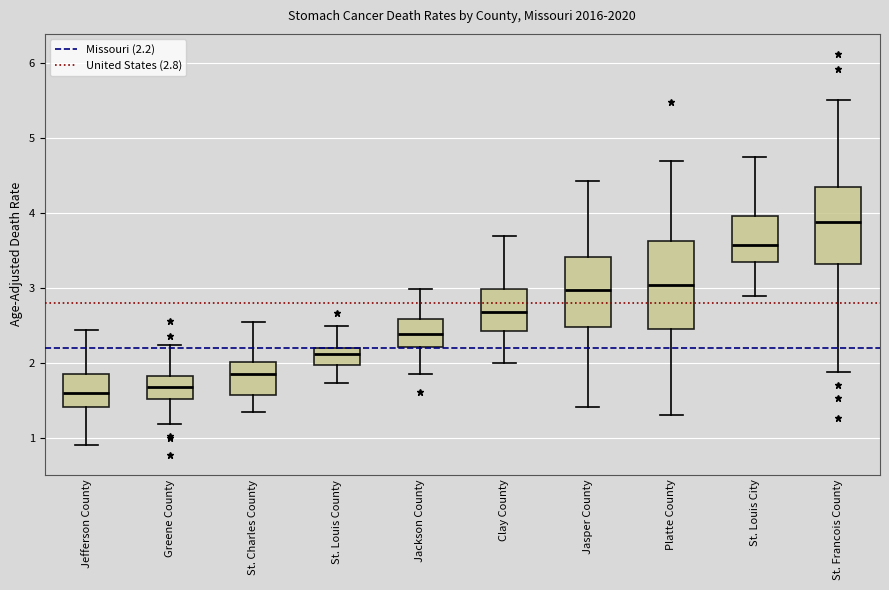

Reading left to right, transcribe this box plot: for each box, give where its median line is, the range the box spans, and where its two whiskers end, as read against the y-axis. The values are not printed on the chart, so give them approximately, as read against the axis.

Jefferson County: median 1.6, box 1.4 to 1.9, whiskers 0.9 to 2.4
Greene County: median 1.7, box 1.5 to 1.8, whiskers 1.2 to 2.2
St. Charles County: median 1.9, box 1.6 to 2.0, whiskers 1.4 to 2.5
St. Louis County: median 2.1, box 2.0 to 2.2, whiskers 1.7 to 2.5
Jackson County: median 2.4, box 2.2 to 2.6, whiskers 1.9 to 3.0
Clay County: median 2.7, box 2.4 to 3.0, whiskers 2.0 to 3.7
Jasper County: median 3.0, box 2.5 to 3.4, whiskers 1.4 to 4.4
Platte County: median 3.0, box 2.5 to 3.6, whiskers 1.3 to 4.7
St. Louis City: median 3.6, box 3.4 to 4.0, whiskers 2.9 to 4.8
St. Francois County: median 3.9, box 3.3 to 4.4, whiskers 1.9 to 5.5